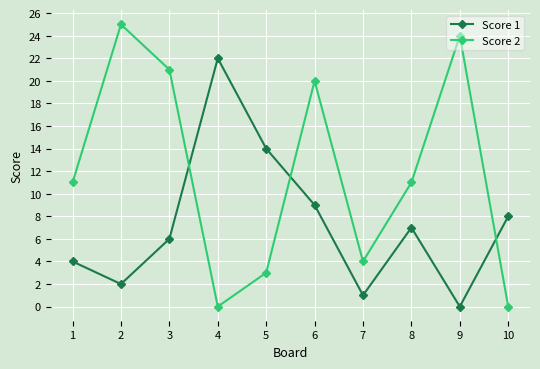

At which label does Score 1 reach its minimum?

9